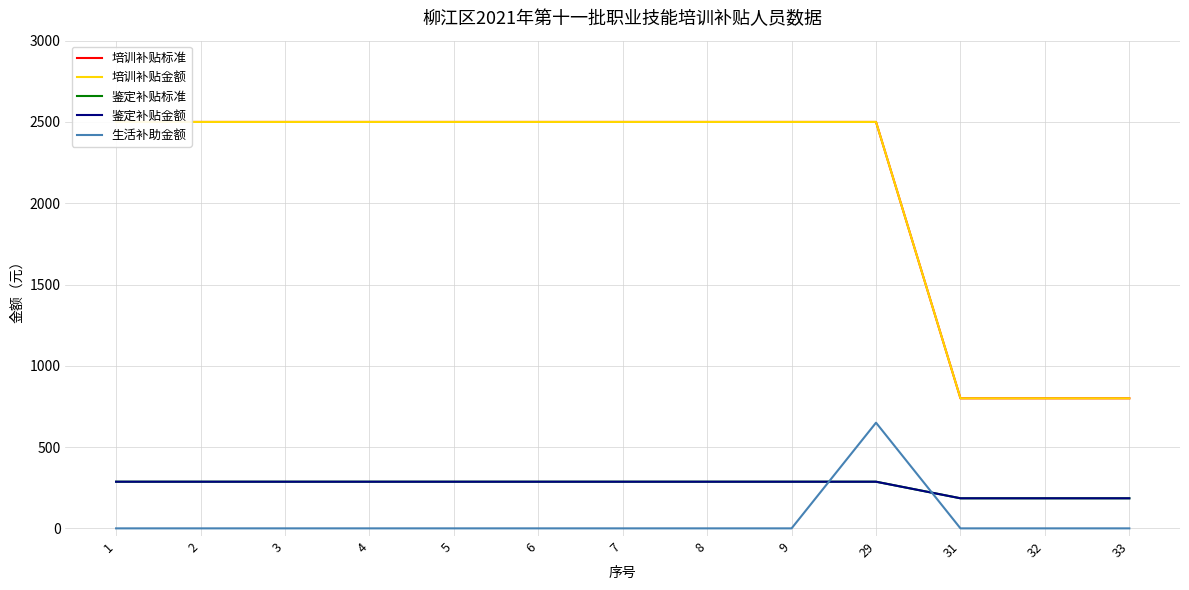

True or false: 鉴定补贴标准 has more than 0 interior local peaks.

False